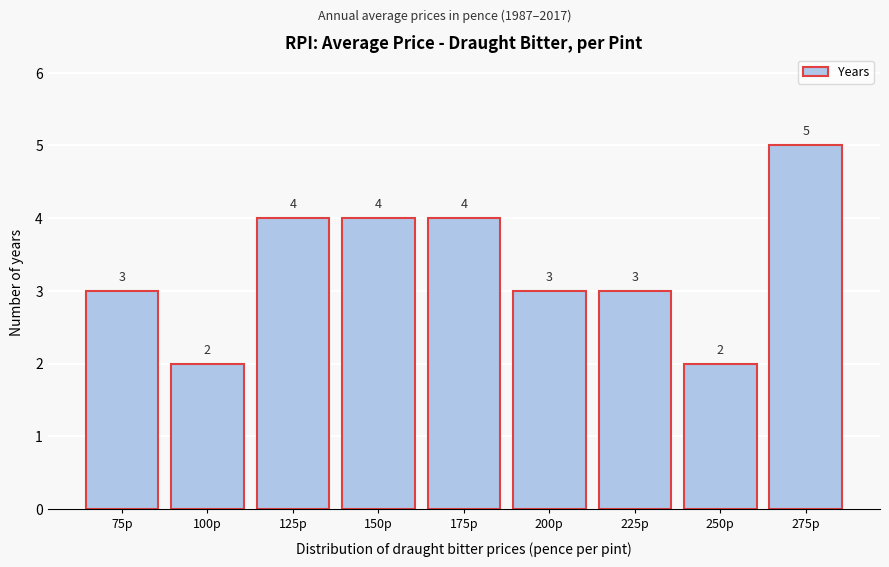

Reading left to right, list all the values displayed in this chart.

3	2	4	4	4	3	3	2	5